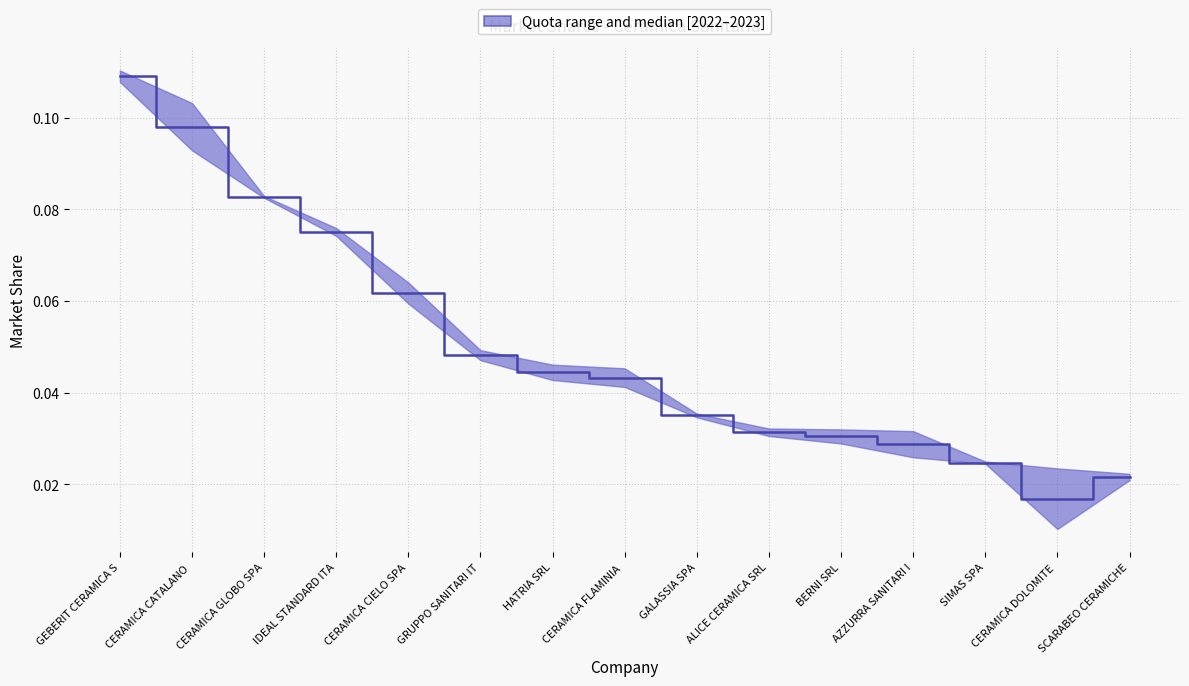

How many lines are shown in the chart?

1